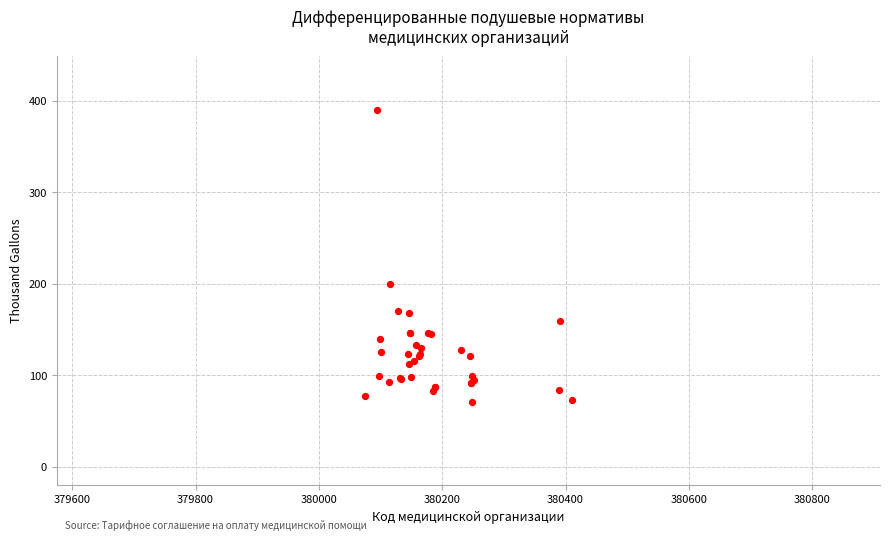

What Y value in the scatter plot is closest to 230?

199.5